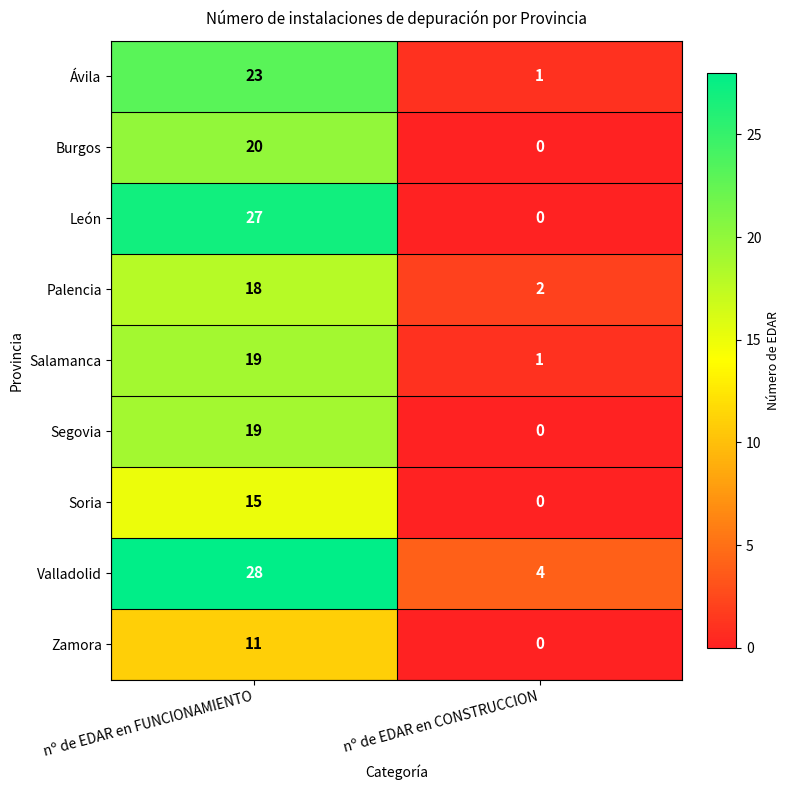

Which category has the highest value across all series?

nº de EDAR en FUNCIONAMIENTO